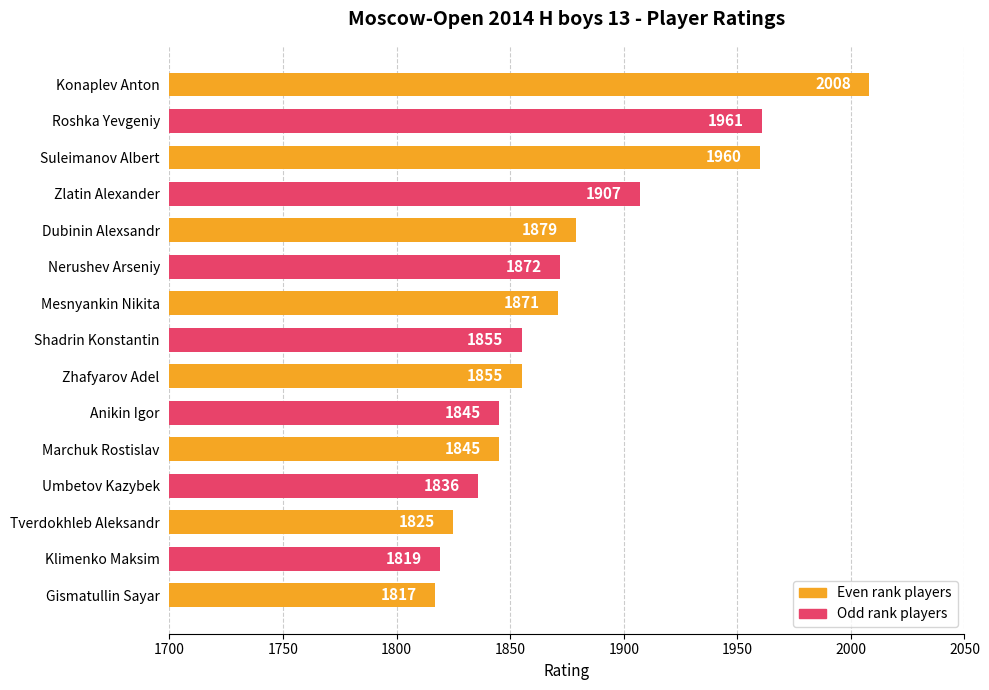

What is the difference between the maximum and minimum values?

191